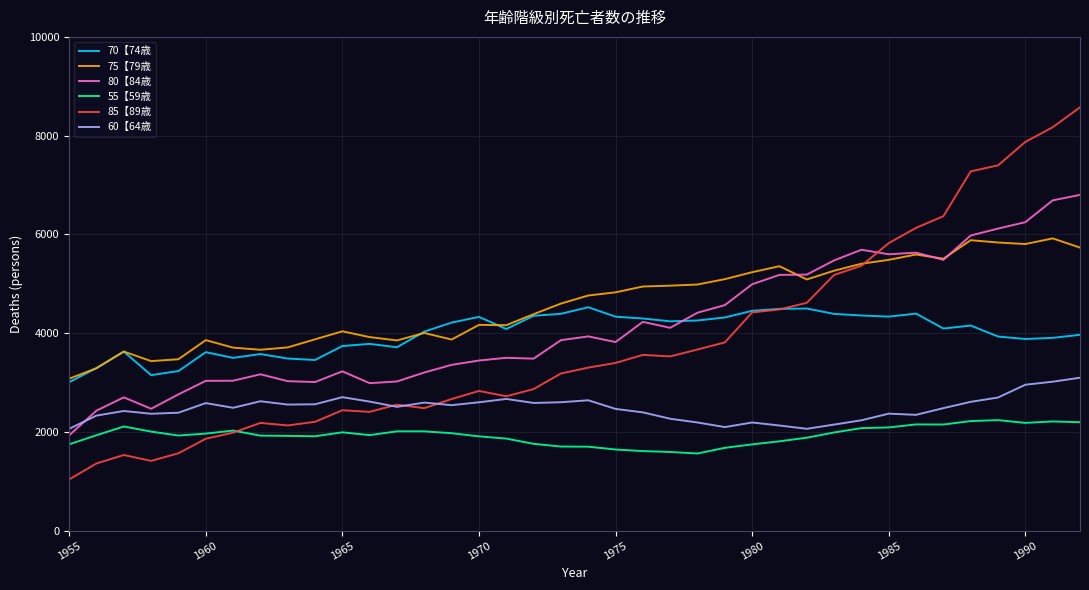

How many values in the 80【84歳 series are below 3858?

19